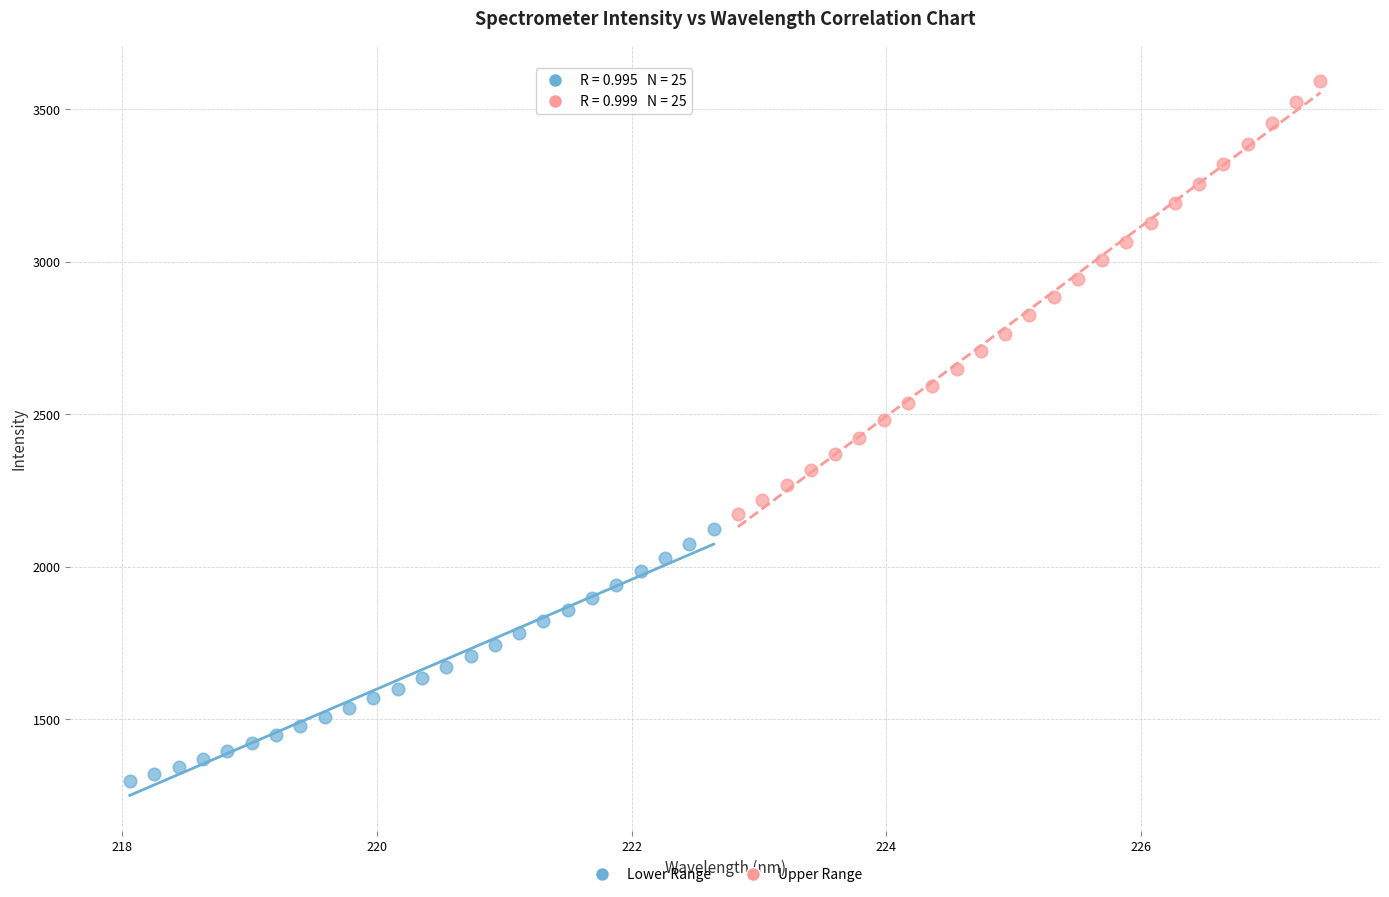

Which series contains the highest Y value?

Upper Range